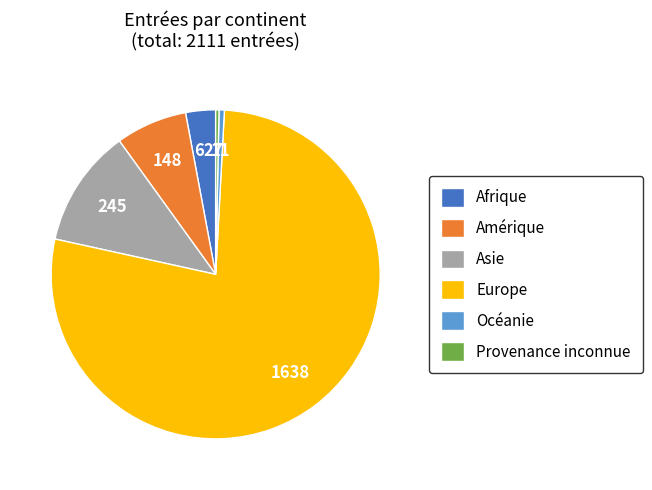

Combined, do Amérique and Provenance inconnue account for over 50%?

No